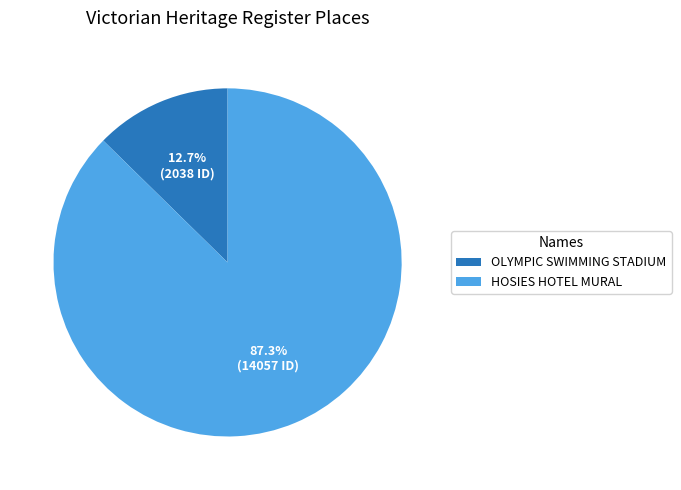

True or false: HOSIES HOTEL MURAL accounts for 87% of the total.

True